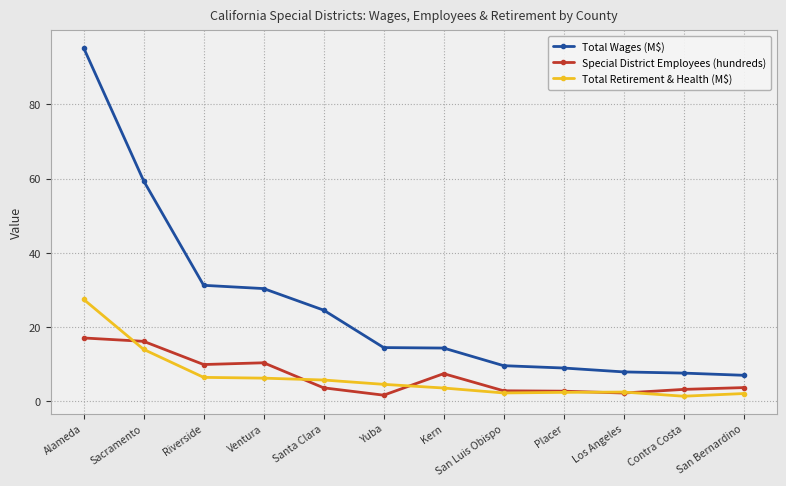

Rank the series by their maximum value, from highest to lowest.

Total Wages (M$), Total Retirement & Health (M$), Special District Employees (hundreds)